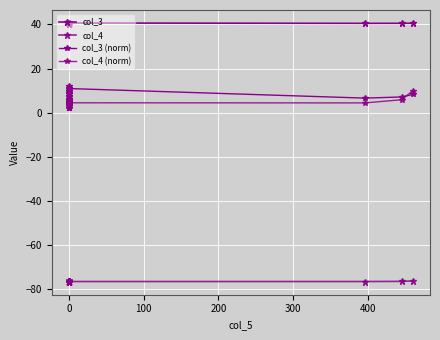

True or false: col_3 and col_3 (norm) cross at least once.

False